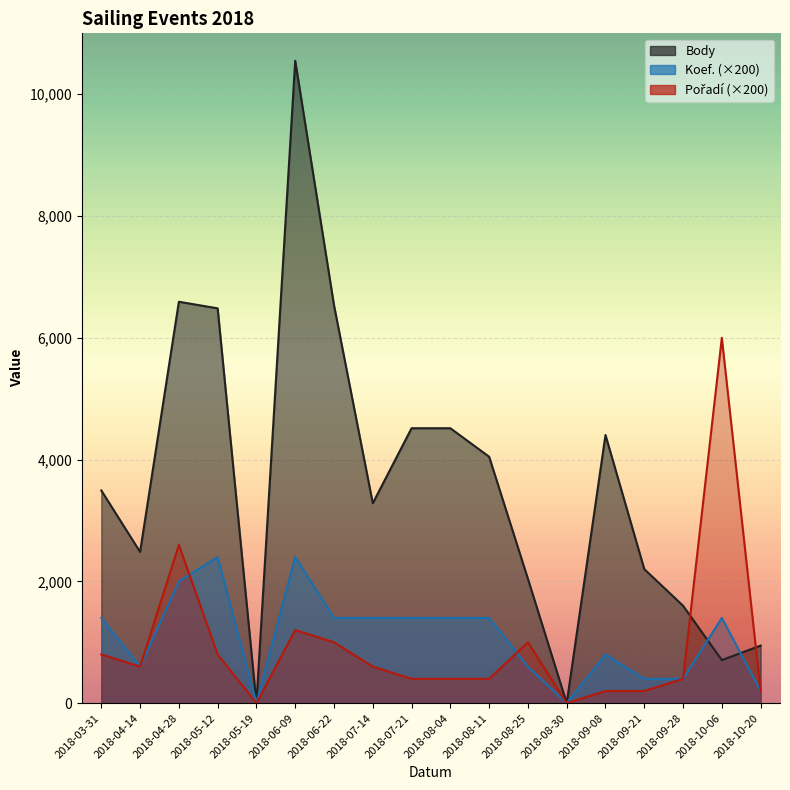

At how many categories does at least one series exceed 6673?

1